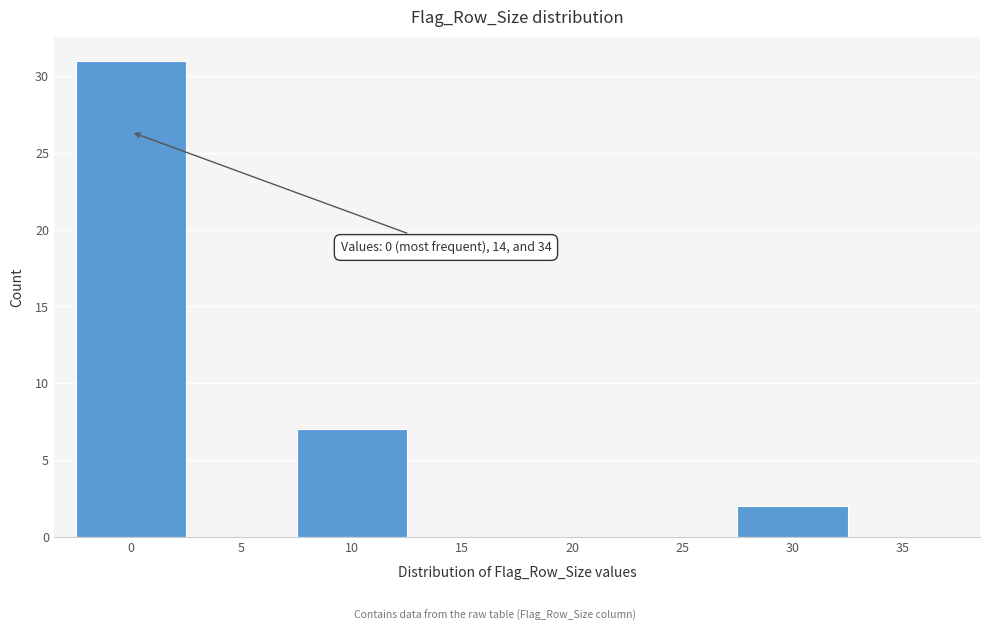

Reading left to right, extract all data points from this chart.

0=31	5=0	10=7	15=0	20=0	25=0	30=2	35=0